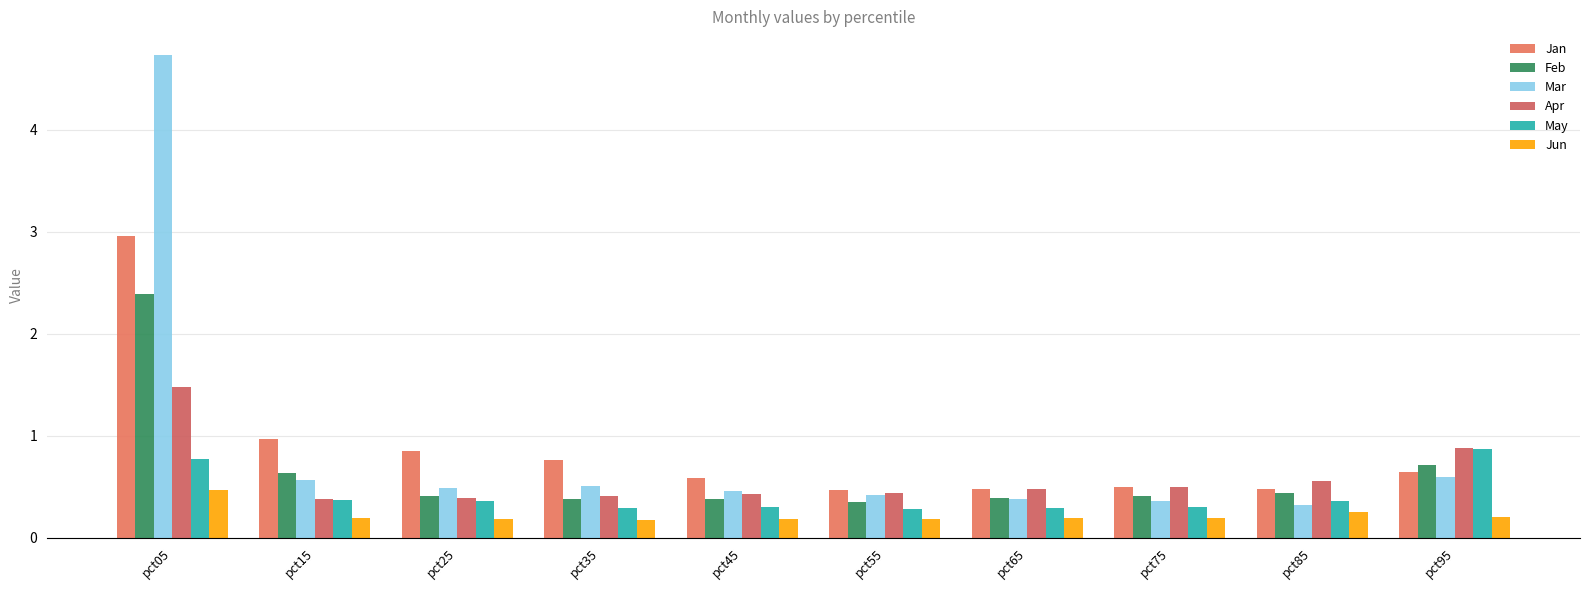

Reading right to left, transcribe all the data shown in this chart.

Jan: 0.6	0.5	0.5	0.5	0.5	0.6	0.8	0.9	1.0	3.0
Feb: 0.7	0.4	0.4	0.4	0.4	0.4	0.4	0.4	0.6	2.4
Mar: 0.6	0.3	0.4	0.4	0.4	0.5	0.5	0.5	0.6	4.7
Apr: 0.9	0.6	0.5	0.5	0.4	0.4	0.4	0.4	0.4	1.5
May: 0.9	0.4	0.3	0.3	0.3	0.3	0.3	0.4	0.4	0.8
Jun: 0.2	0.3	0.2	0.2	0.2	0.2	0.2	0.2	0.2	0.5